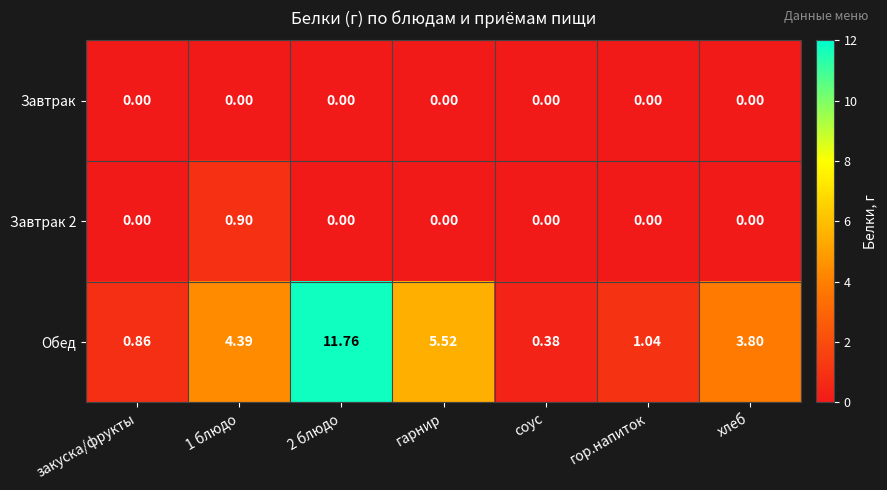

Is the value of Завтрак 2 at хлеб greater than the value of Обед at хлеб?

No